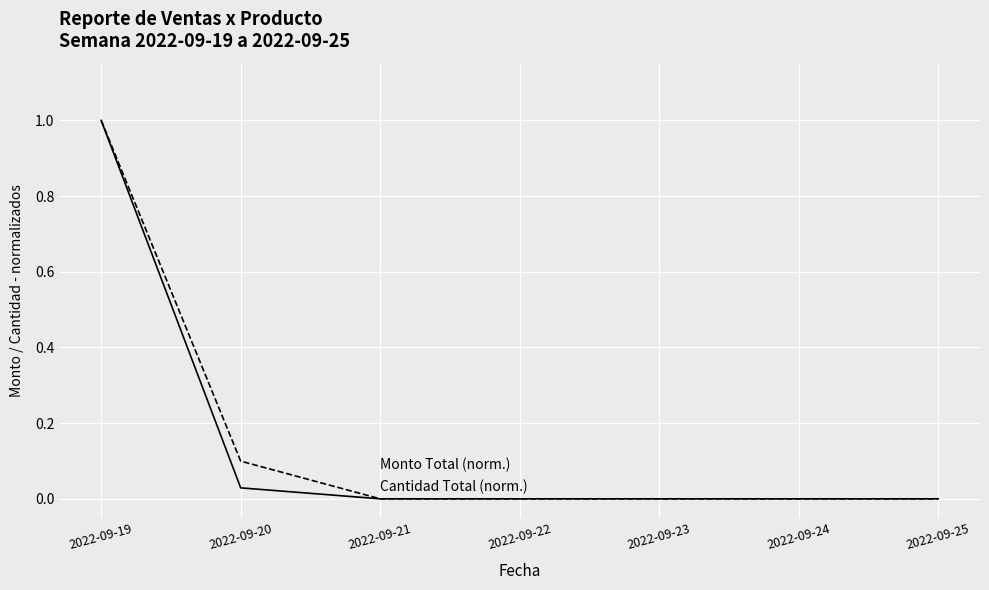

At which category is the sum across all series the highest?

2022-09-19